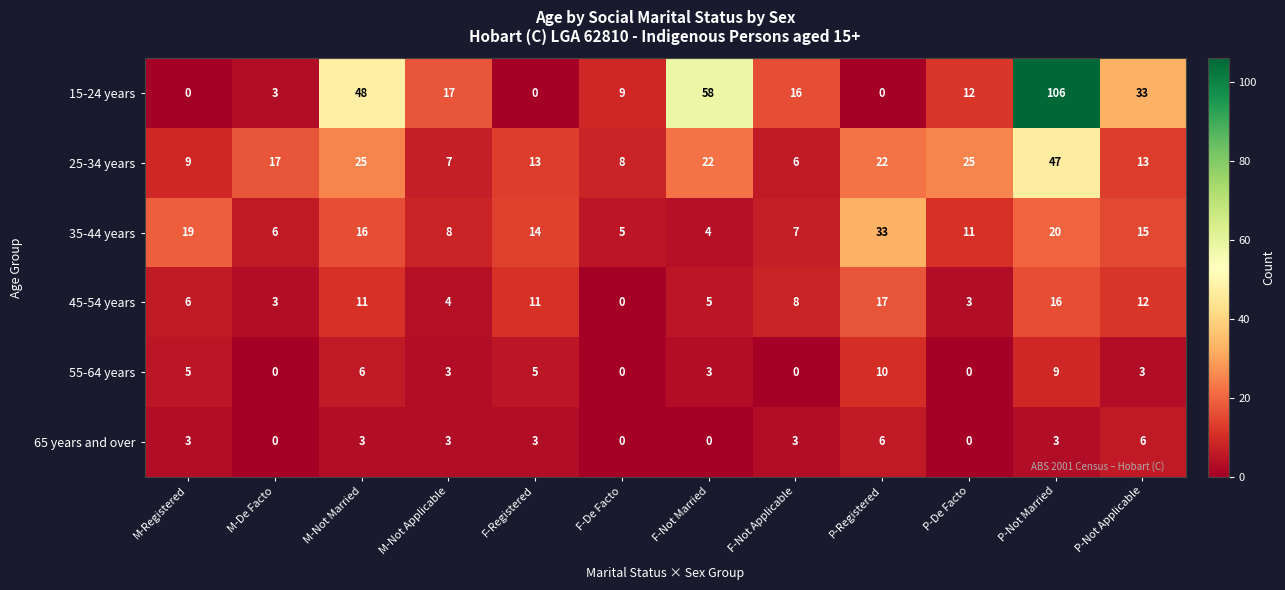

What is the greatest value displayed?

106